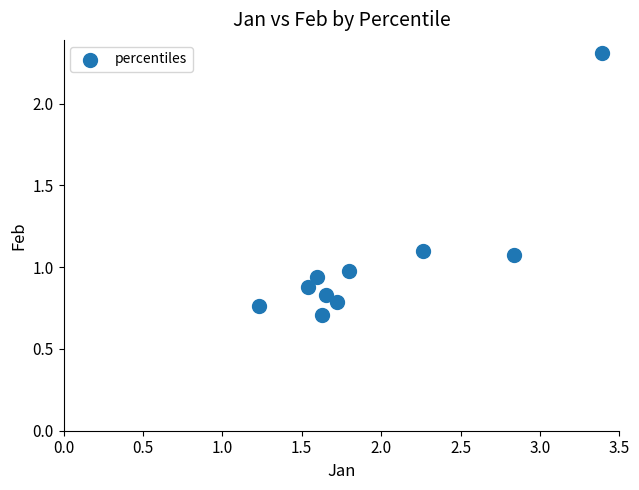

What is the average Y value?

1.0